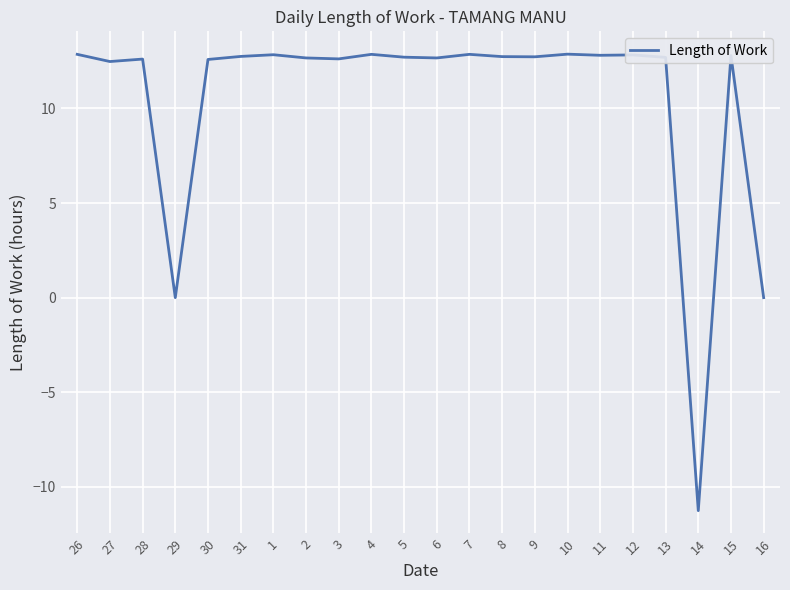

Is it true that the value at 14 is -11.3?

True